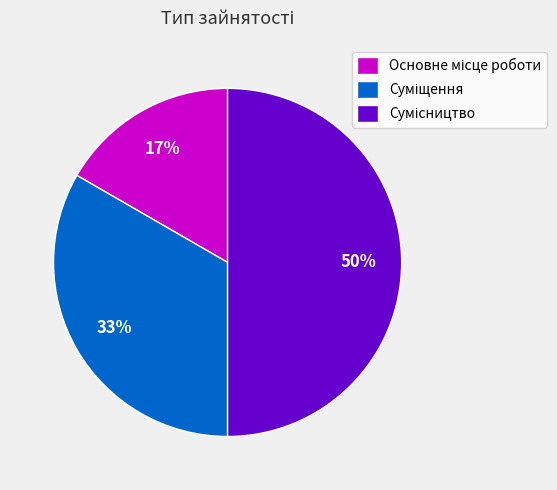

To the nearest percent, what is the difference between the largest and smallest slice percentages?

33%